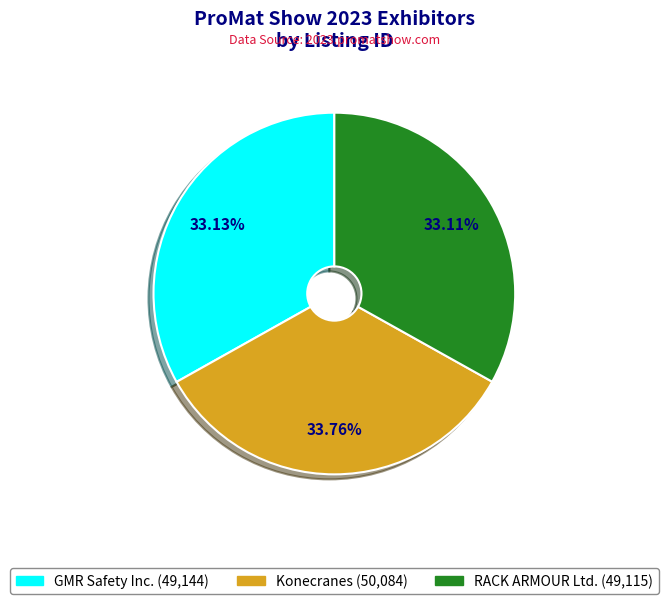

Which slice is the largest?

Konecranes